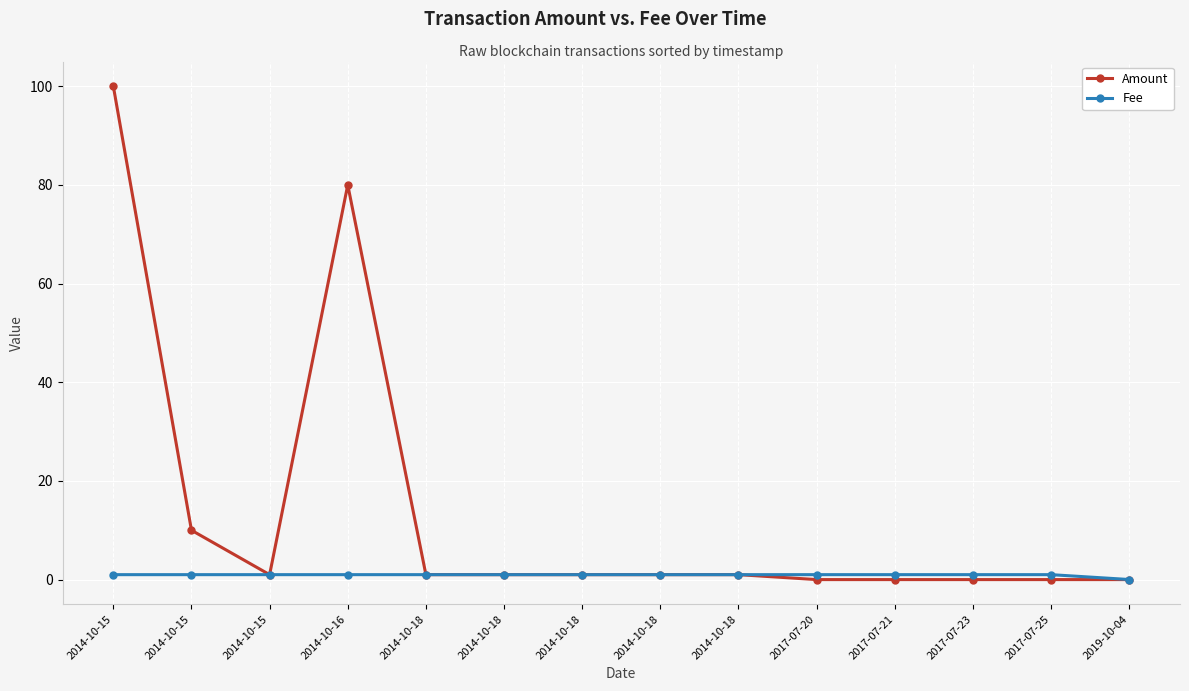

List the series in order of their overall mean, lowest first.

Fee, Amount